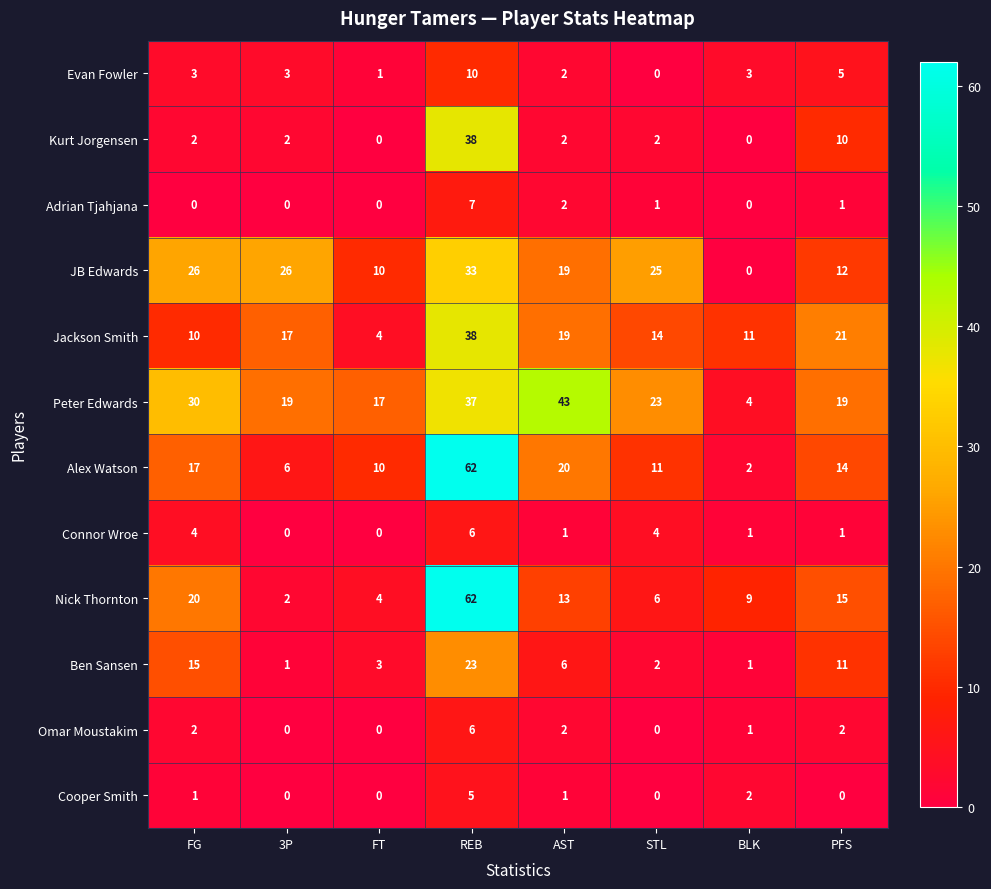

Is it true that JB Edwards equals 10 at FT?

True